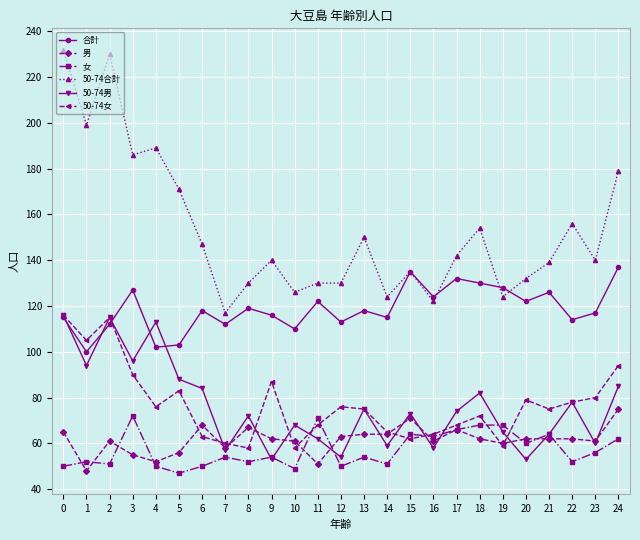

What is the maximum value shown in the chart?

232